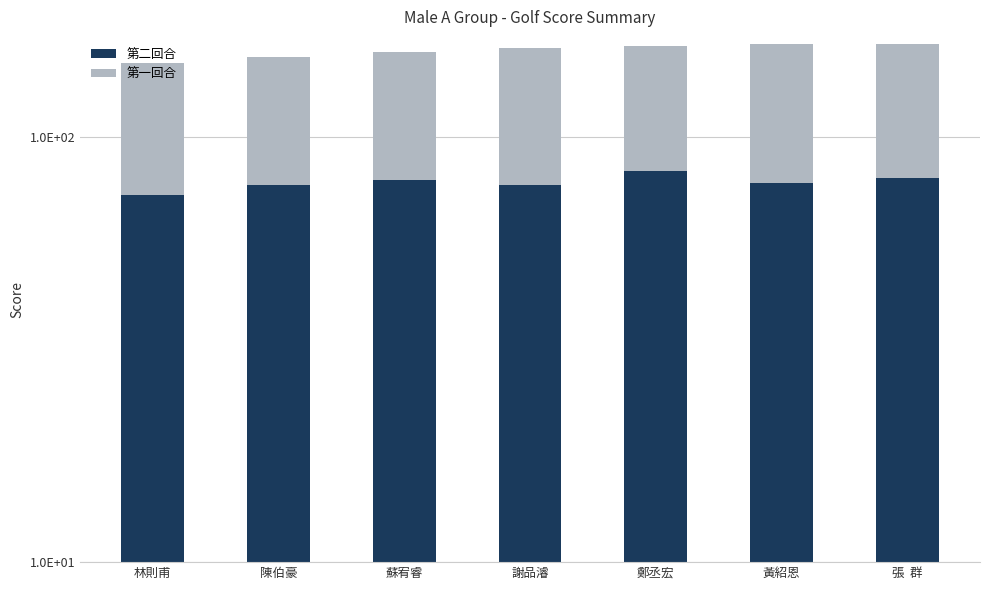

What are all the series names shown in the legend?

第二回合, 第一回合